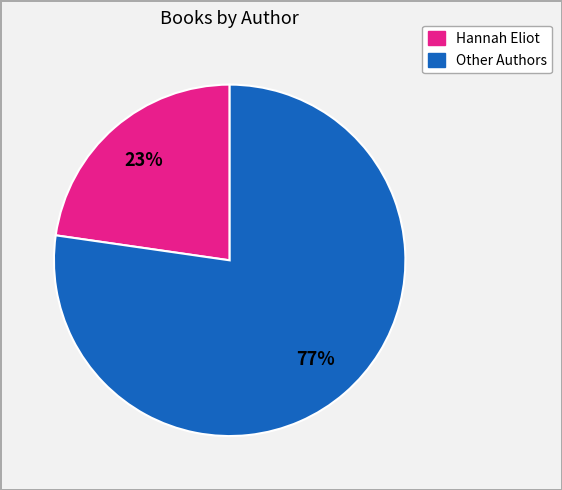

To the nearest percent, what is the average slice percentage?

50%